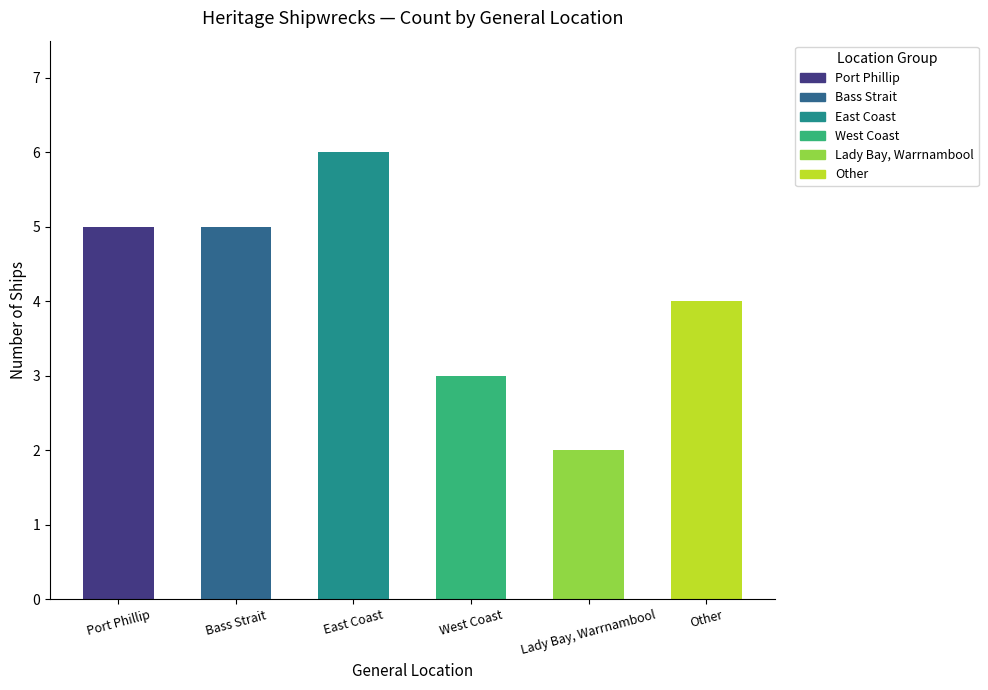

Reading left to right, extract all data points from this chart.

Port Phillip=5	Bass Strait=5	East Coast=6	West Coast=3	Lady Bay, Warrnambool=2	Other=4